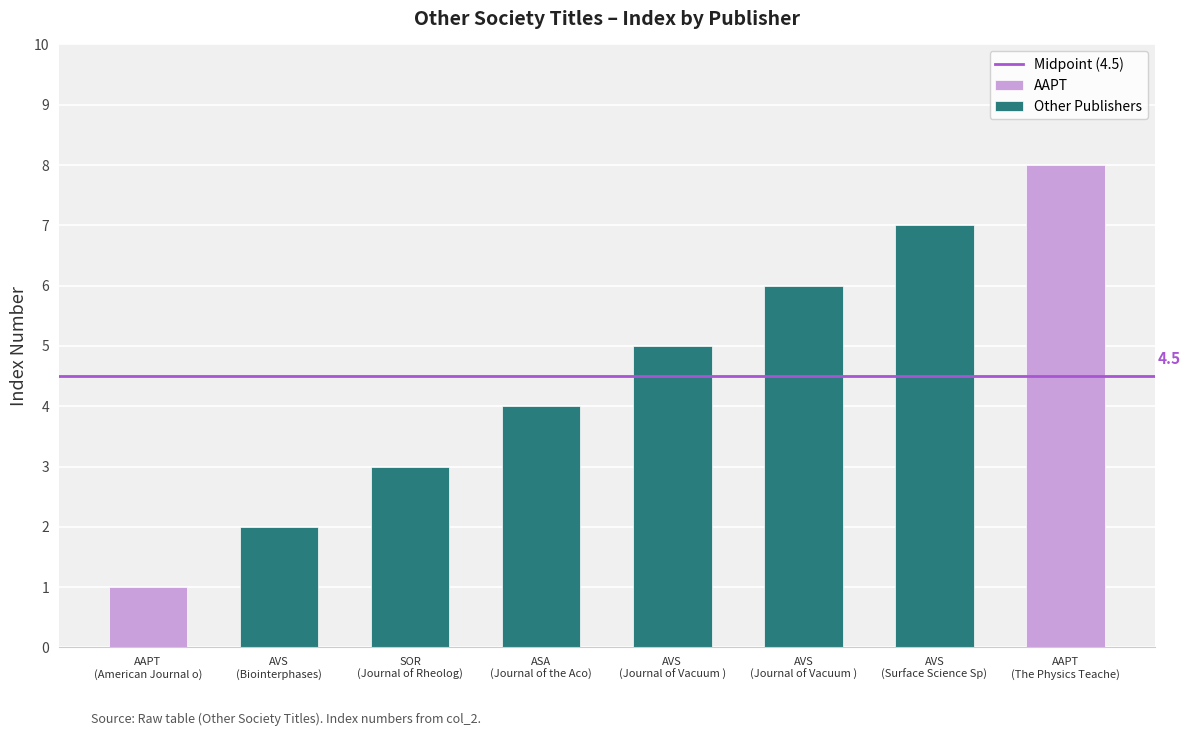

What is the average value?

4